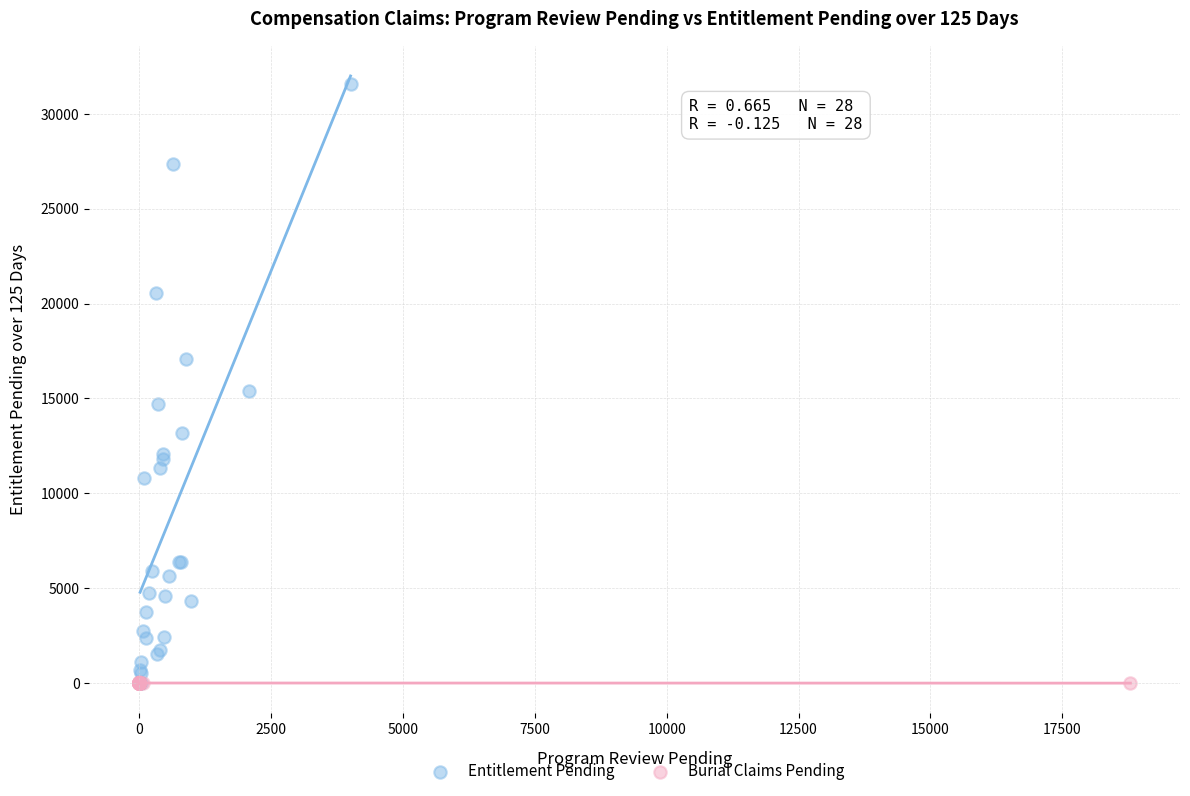

Which series has the widest spread of Y values?

Entitlement Pending